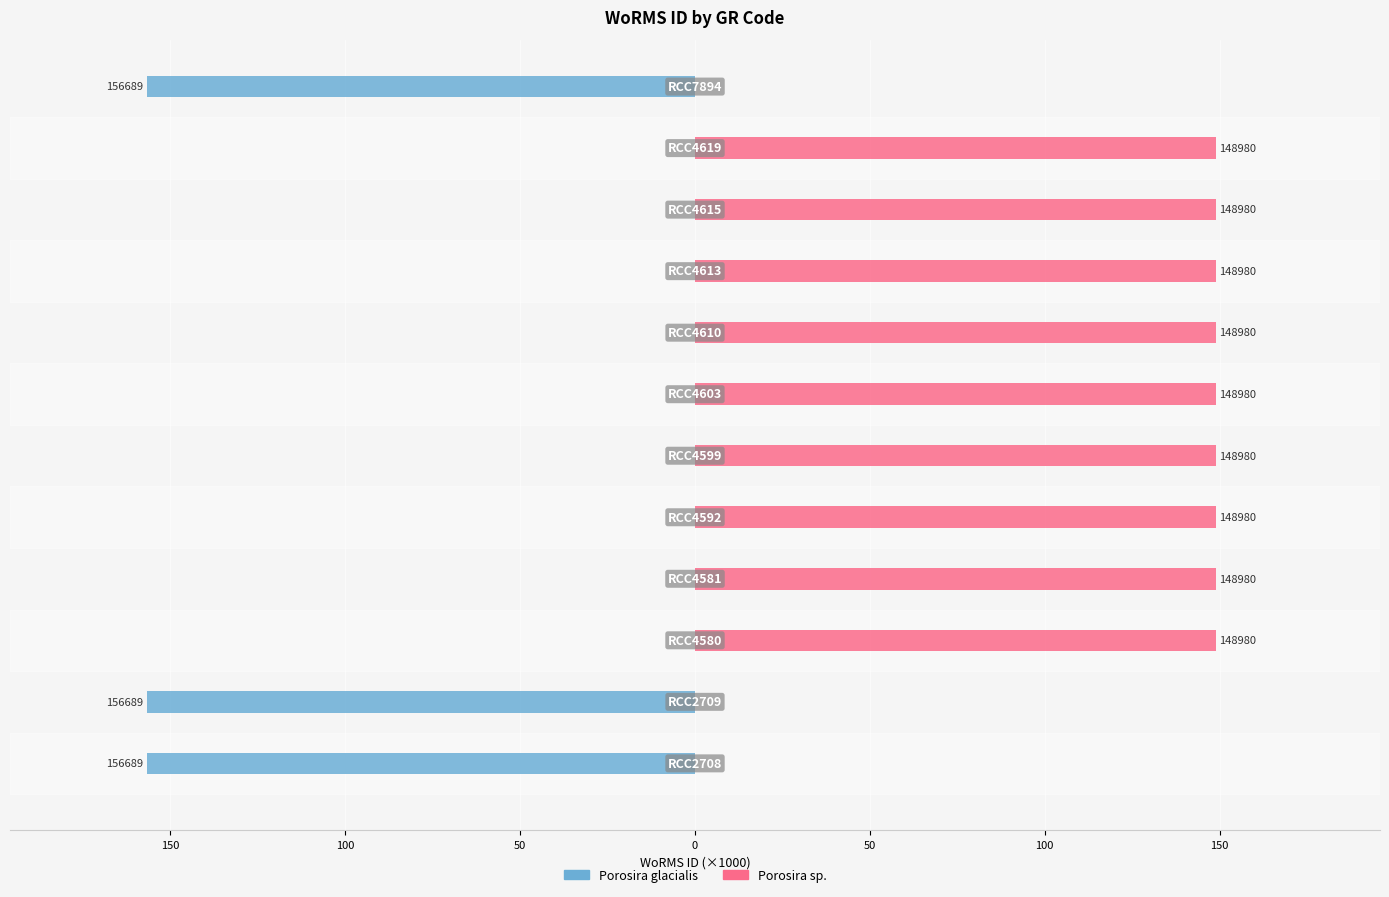

Reading left to right, extract all data points from this chart.

Porosira glacialis: -156.7	-156.7	0.0	0.0	0.0	0.0	0.0	0.0	0.0	0.0	0.0	-156.7
Porosira sp.: 0.0	0.0	149.0	149.0	149.0	149.0	149.0	149.0	149.0	149.0	149.0	0.0